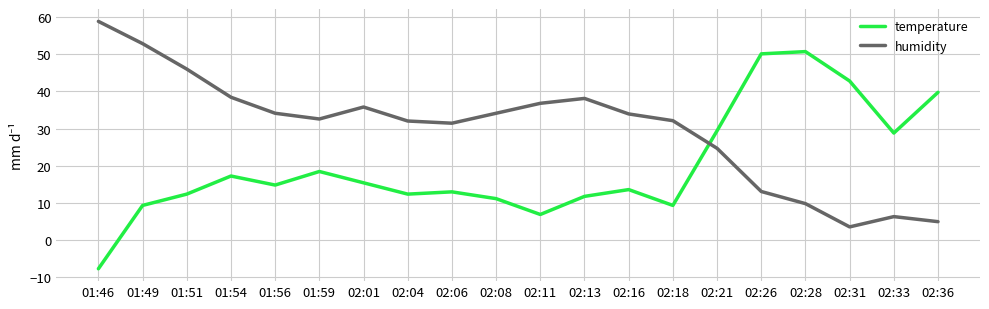

The value of humidity at 02:31 is 5.8. True or false?

False